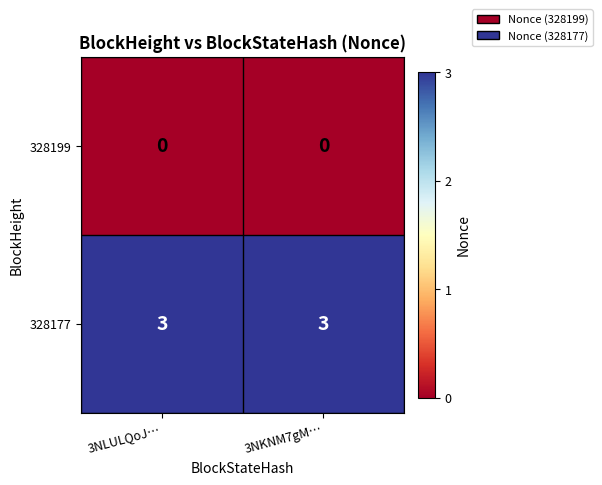

Which series has the largest total across all categories?

328177